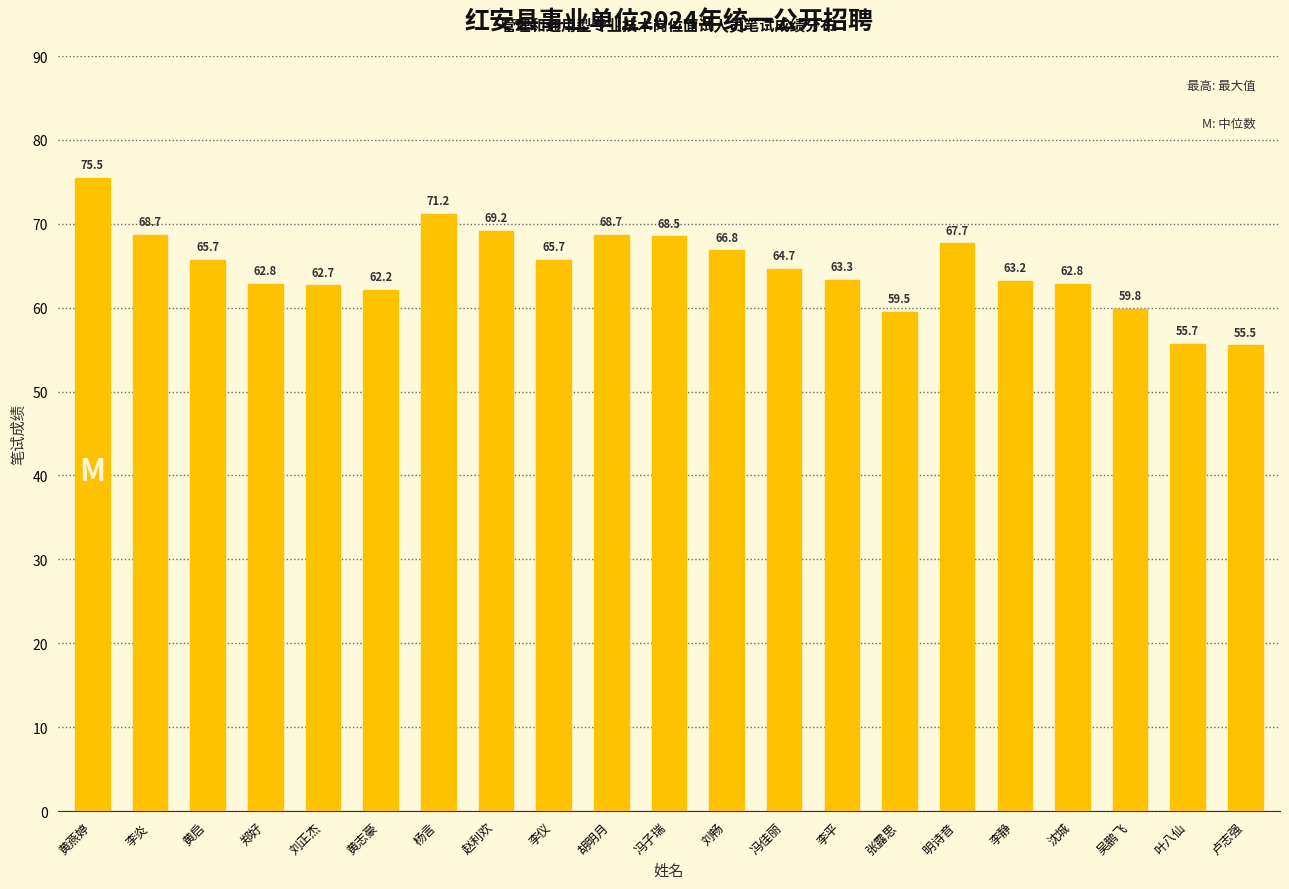

Which has a higher value, 刘畅 or 李静?

刘畅